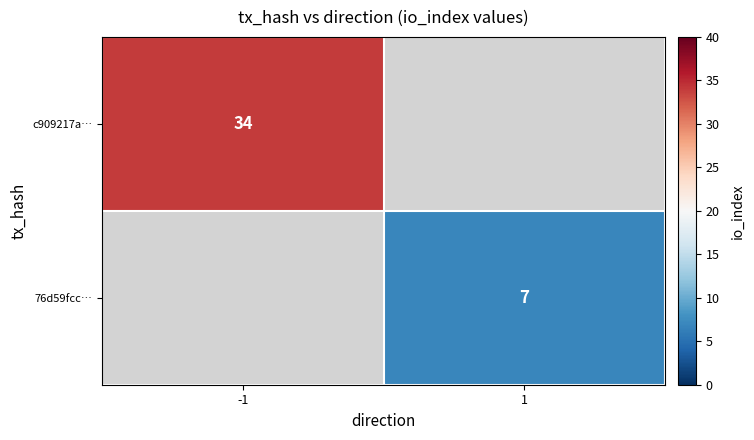

The value of c909217a… at -1 is 34. True or false?

True